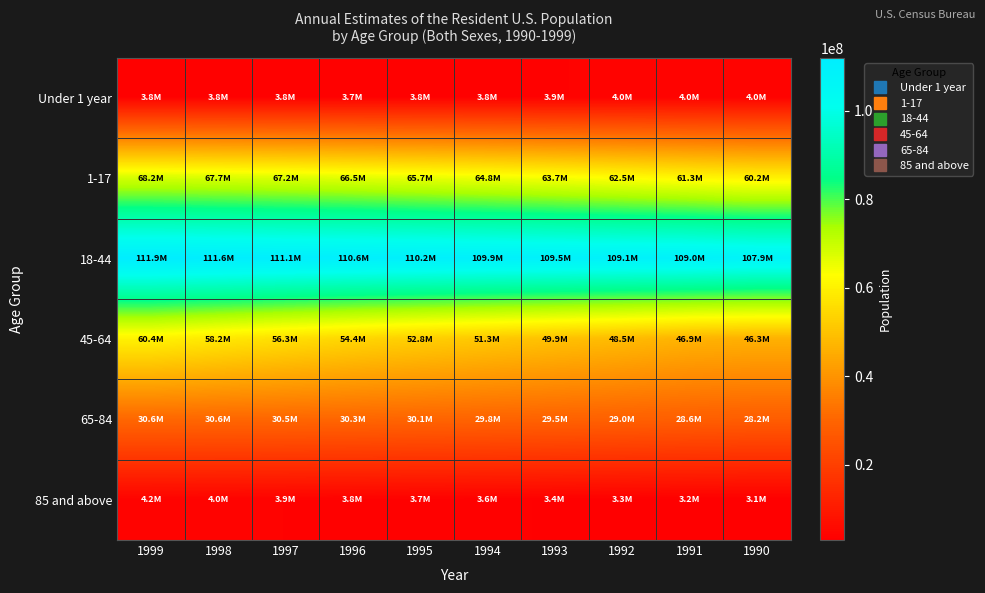

Which series has the largest total across all categories?

18-44